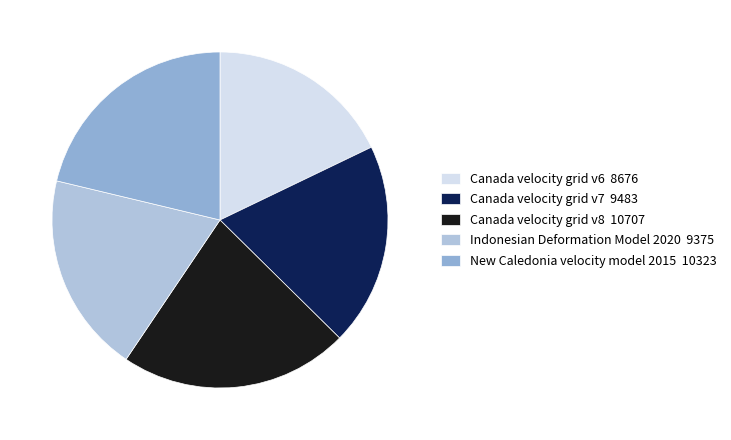

Count the number of slices in the pie.

5